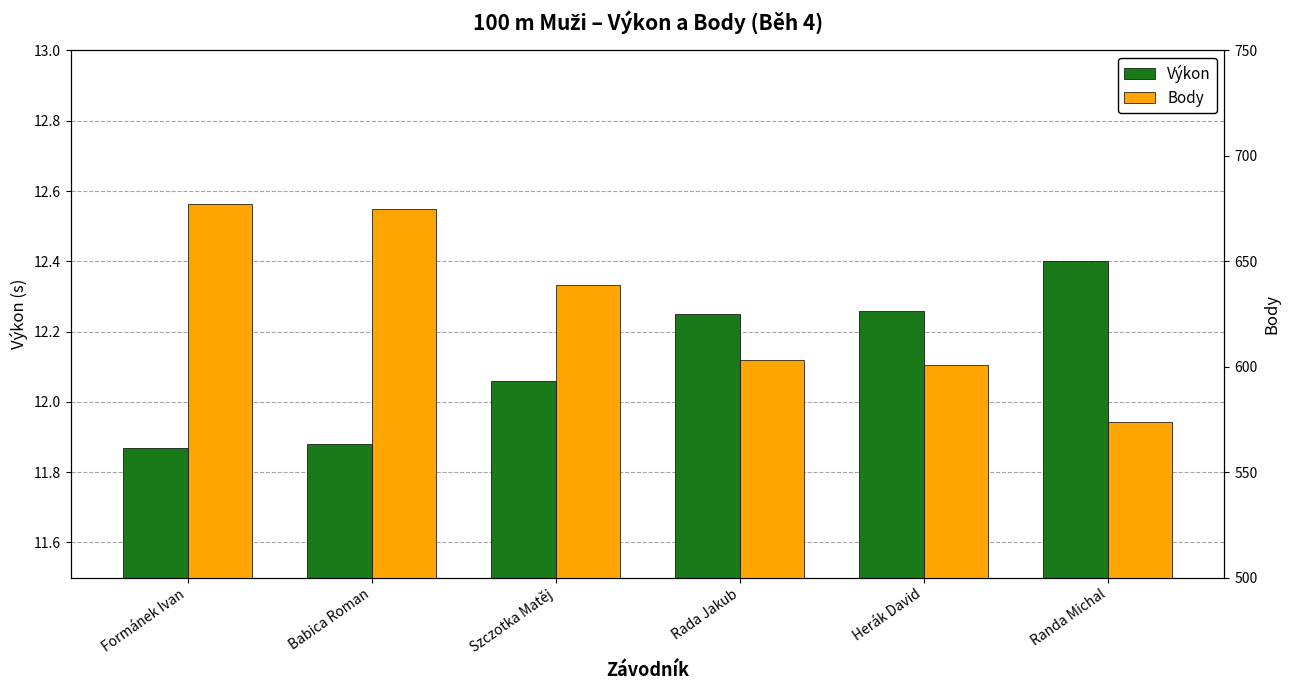

At Babica Roman, list the series in order from largest to smallest.

Body, Výkon